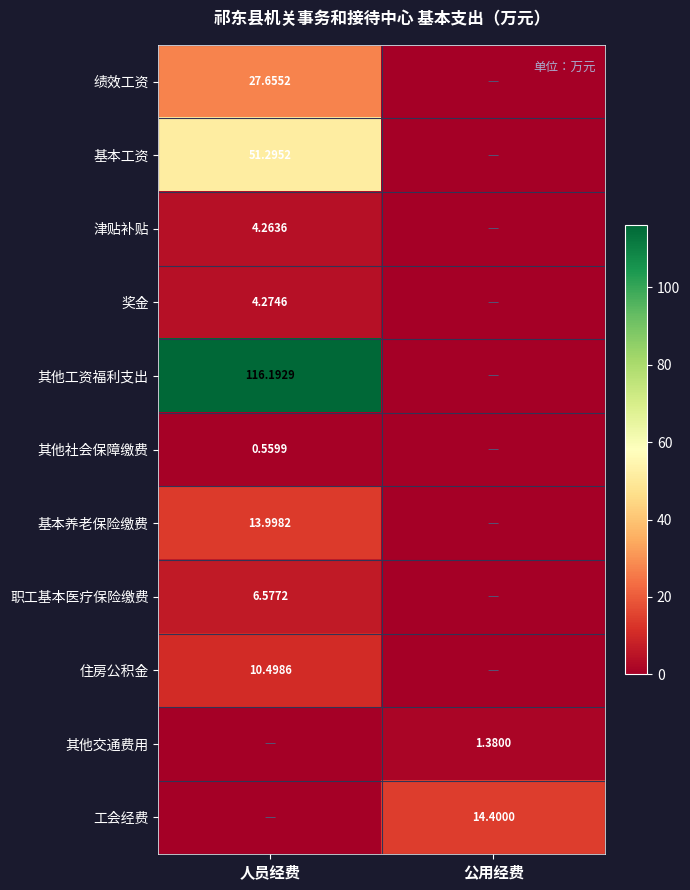

Which series has the largest range (max minus min)?

其他工资福利支出